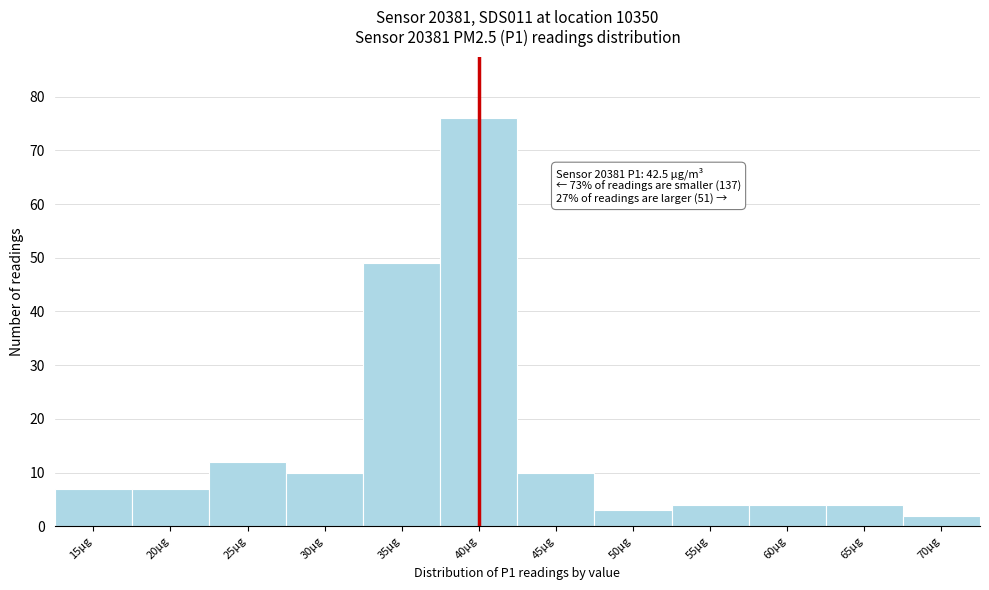

Reading left to right, transcribe all the data shown in this chart.

15µg=7	20µg=7	25µg=12	30µg=10	35µg=49	40µg=76	45µg=10	50µg=3	55µg=4	60µg=4	65µg=4	70µg=2